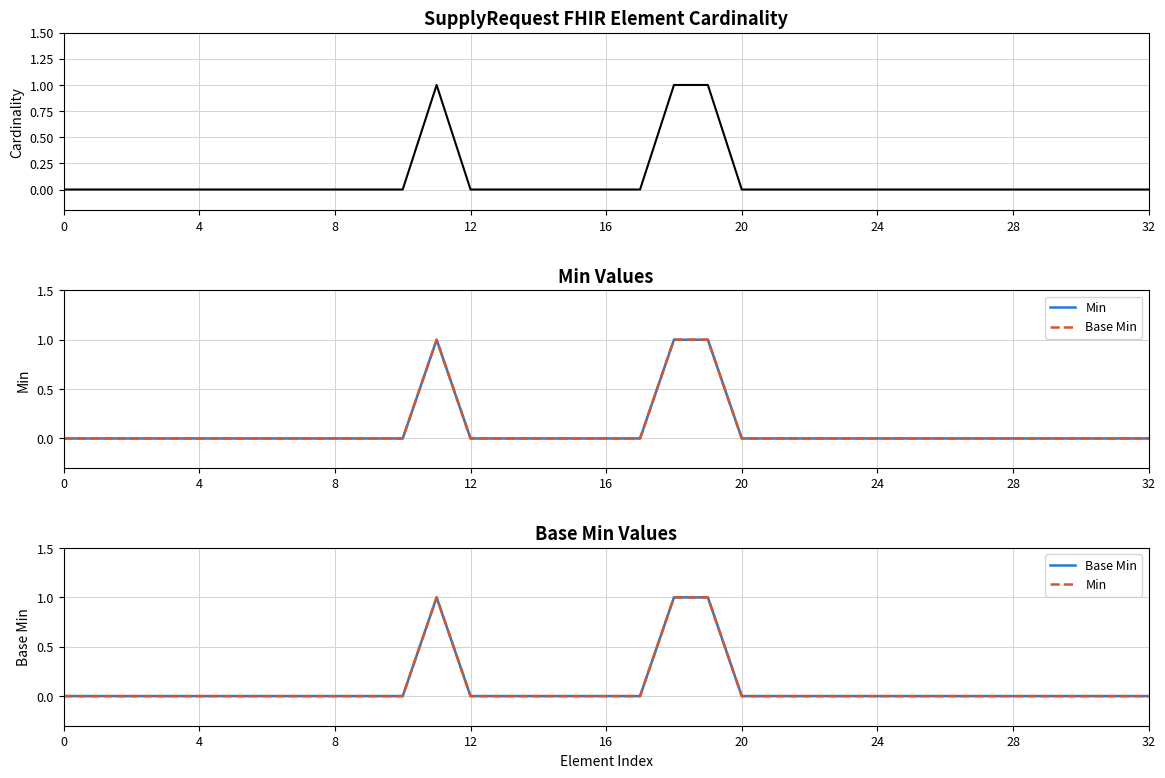

True or false: Base Min has a value of -1 at 12.

False